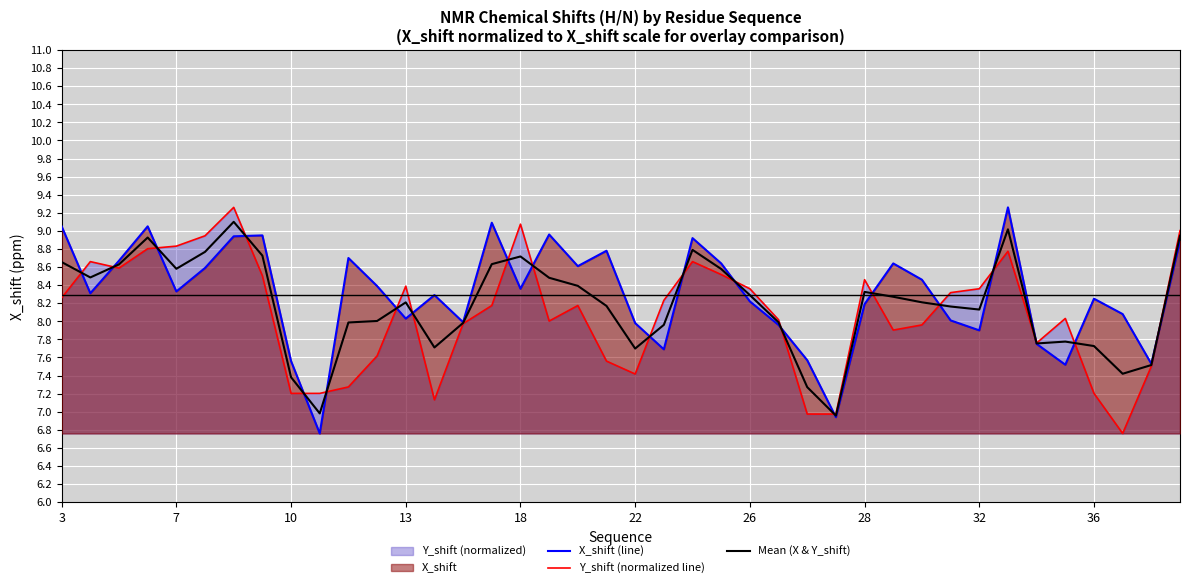

The value of Y_shift (normalized line) at 26 is 8.4. True or false?

True